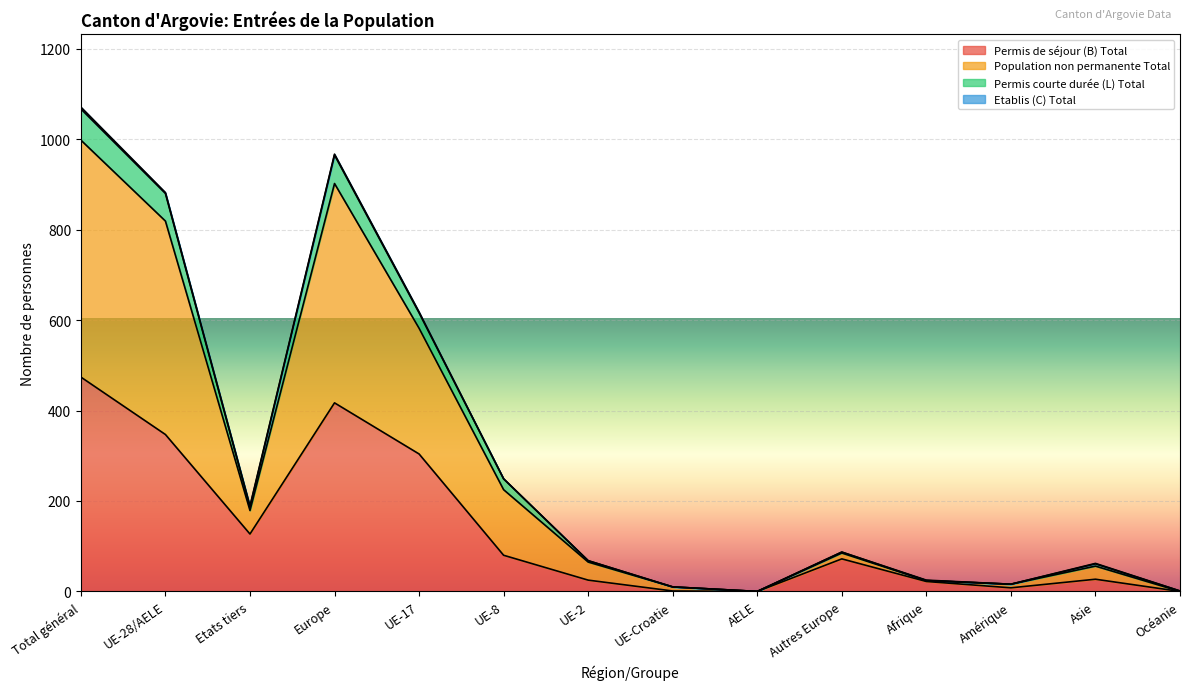

True or false: Permis de séjour (B) Total and Permis courte durée (L) Total cross at least once.

False